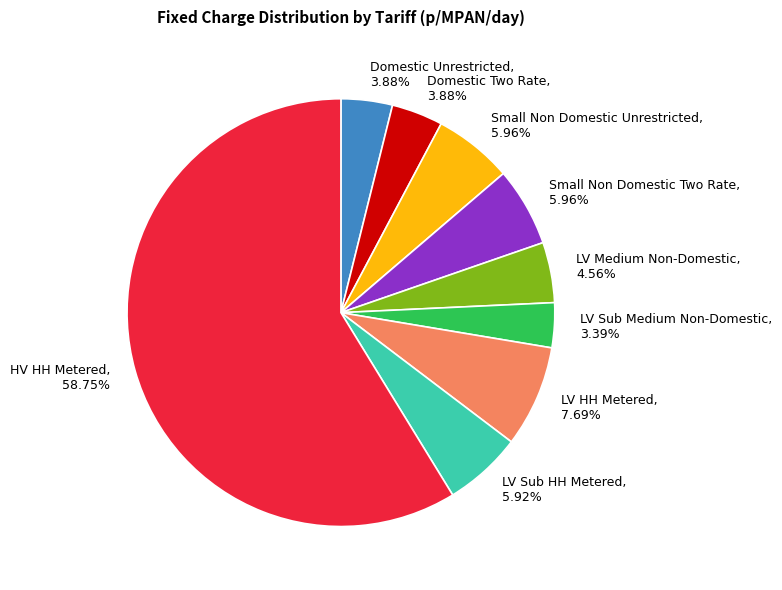

Does any single category account for the majority?

Yes